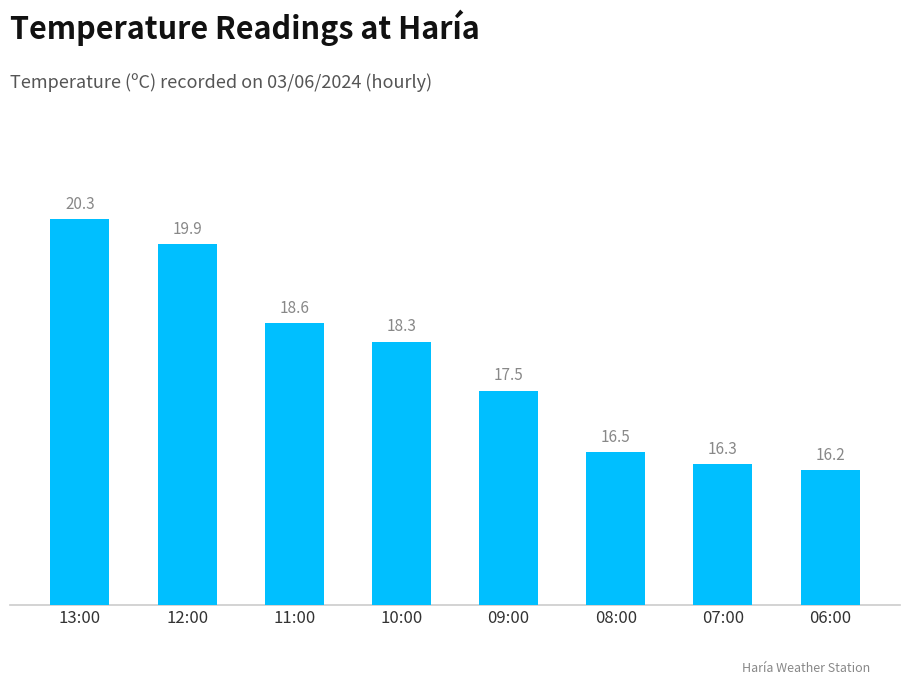

What is the label of the 7th bar from the right?

12:00